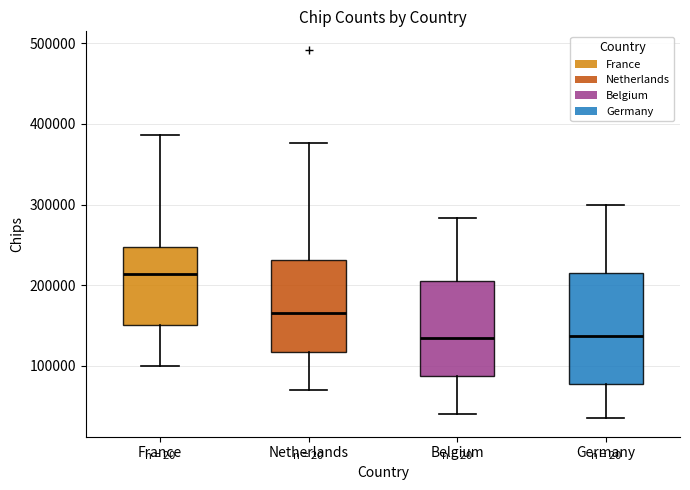

Where does the lower whisker of the box for Germany end on the y-axis? The values are not printed on the chart, so give them approximately, as read against the axis.

40000